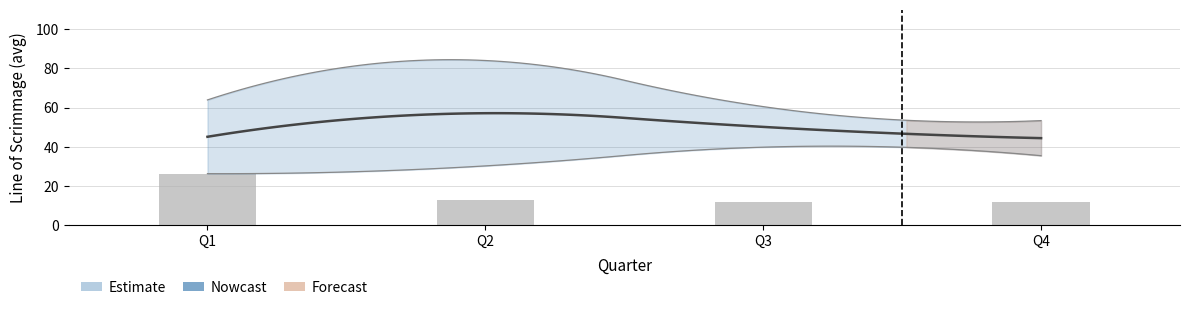

Which label corresponds to the smallest value in the chart?

Q3